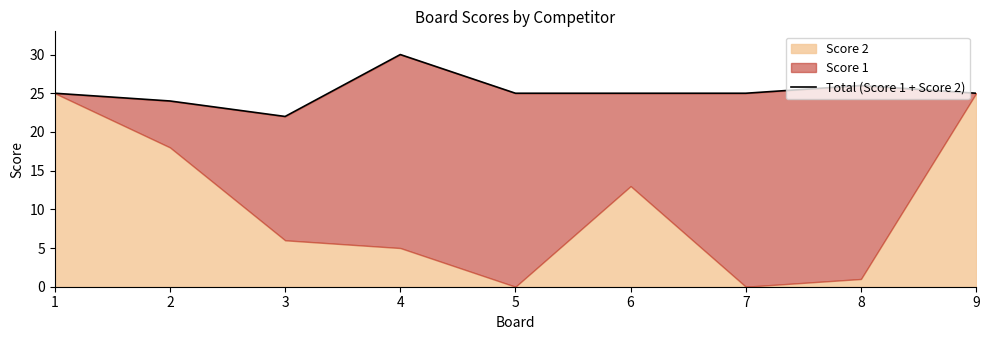

Which has a higher value, 1 or 6?

1